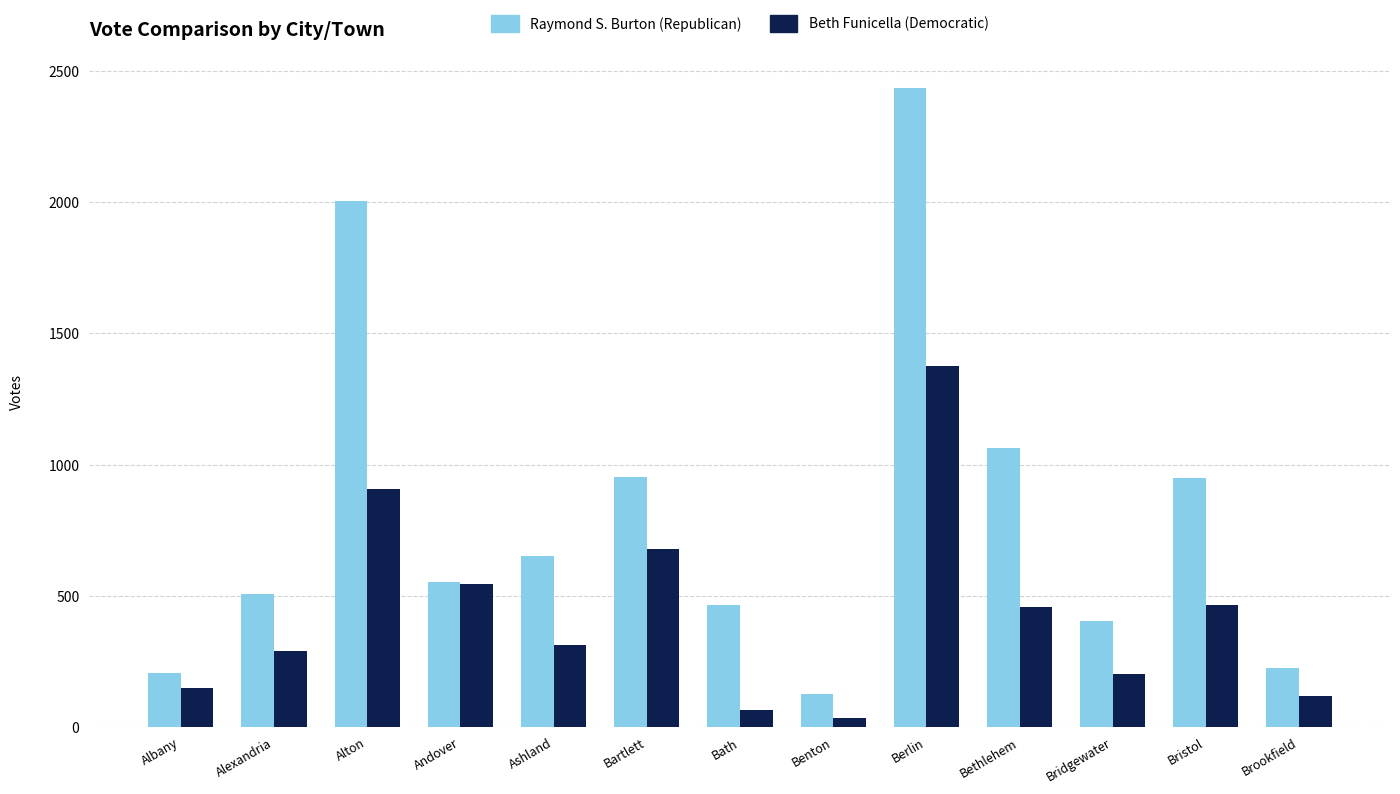

Which category has the highest value across all series?

Berlin